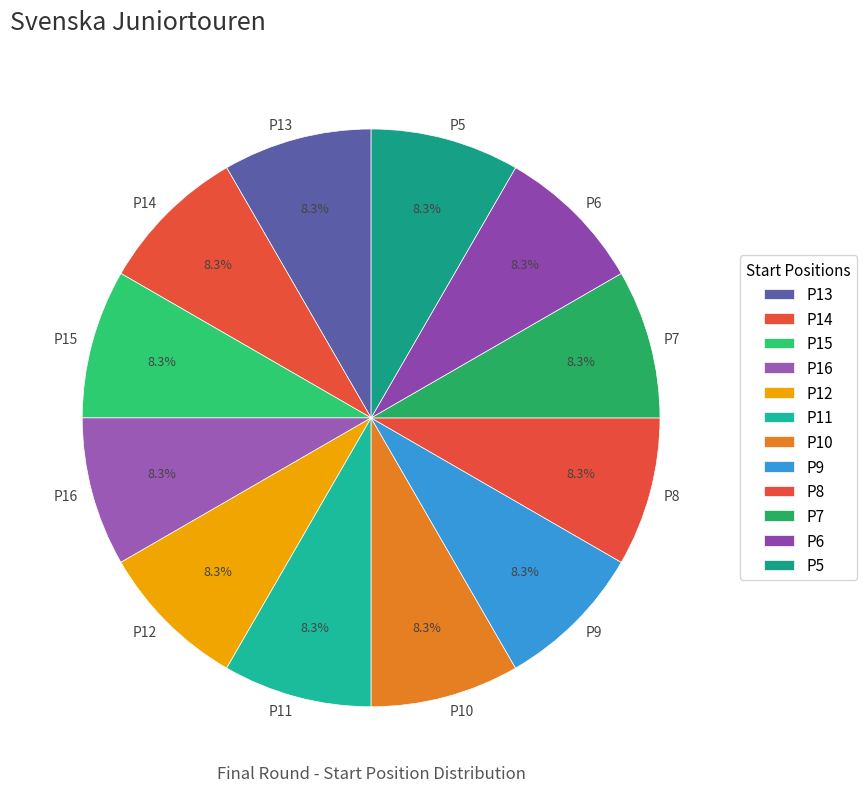

How many slices are in this pie chart?

12